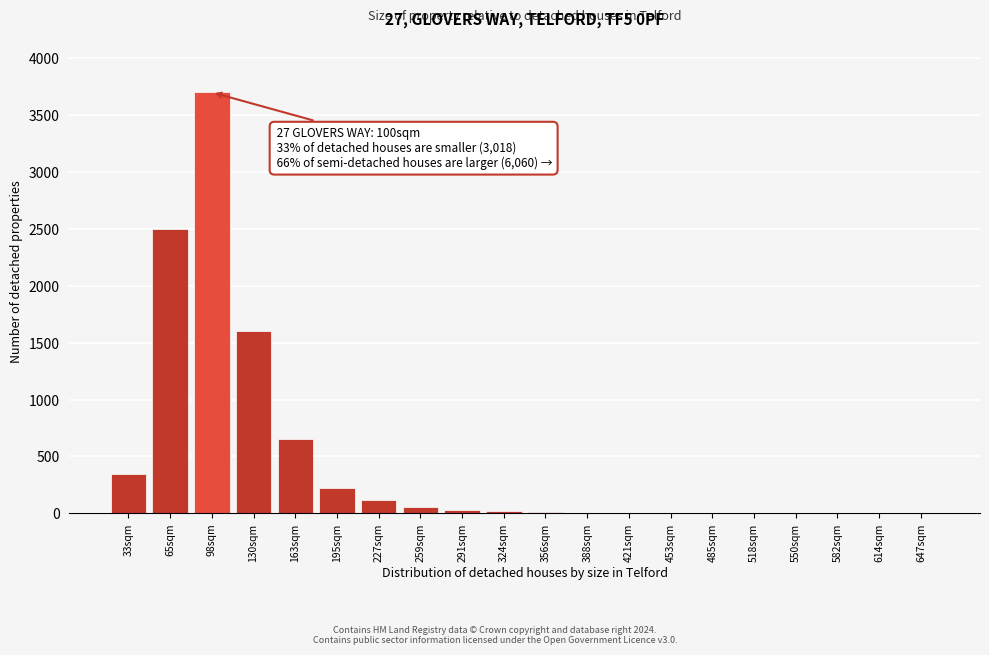

What is the sum of all values?

9281